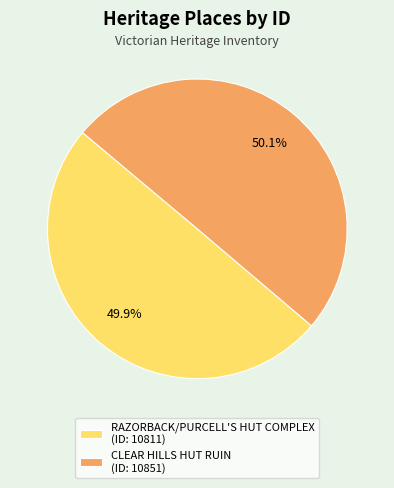

Count the number of slices in the pie.

2